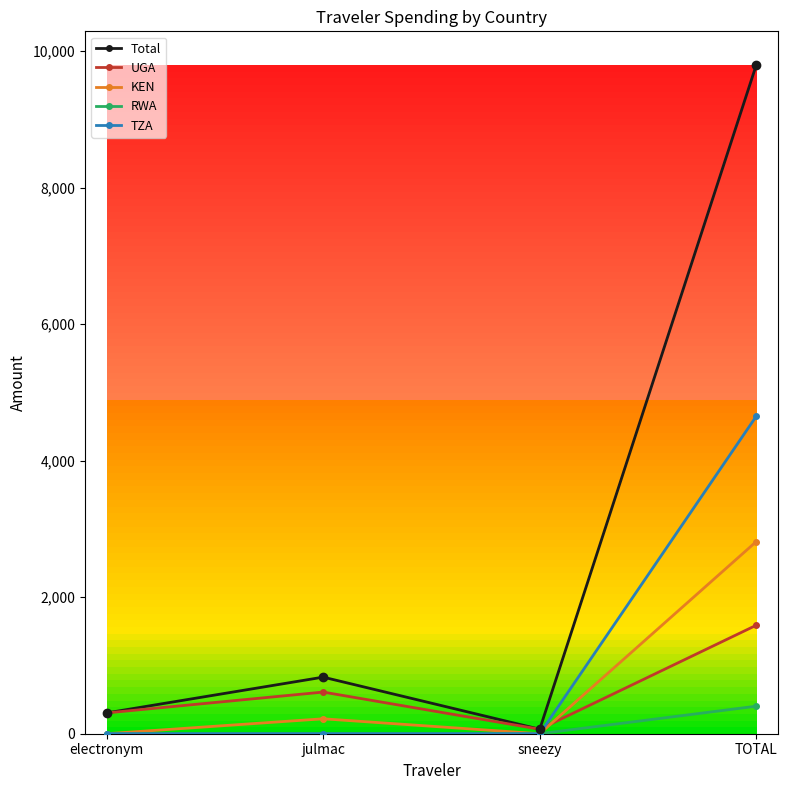

Which series changed the most between julmac and TOTAL?

Total